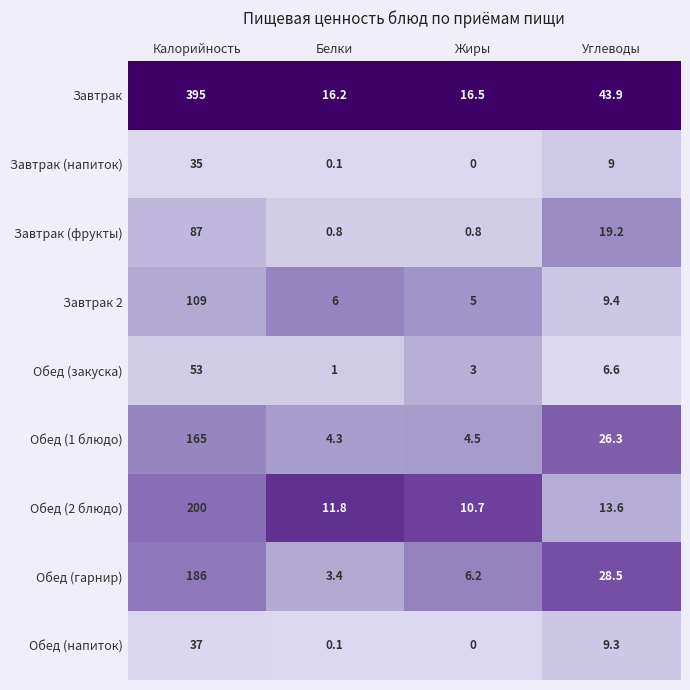

At which category does the chart reach its peak across all series?

Калорийность